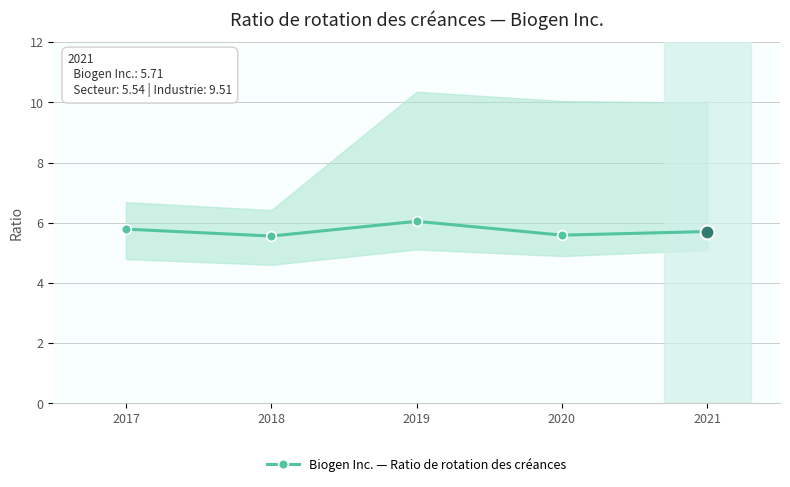

Reading right to left, extract all data points from this chart.

5.7	5.6	6.0	5.6	5.8